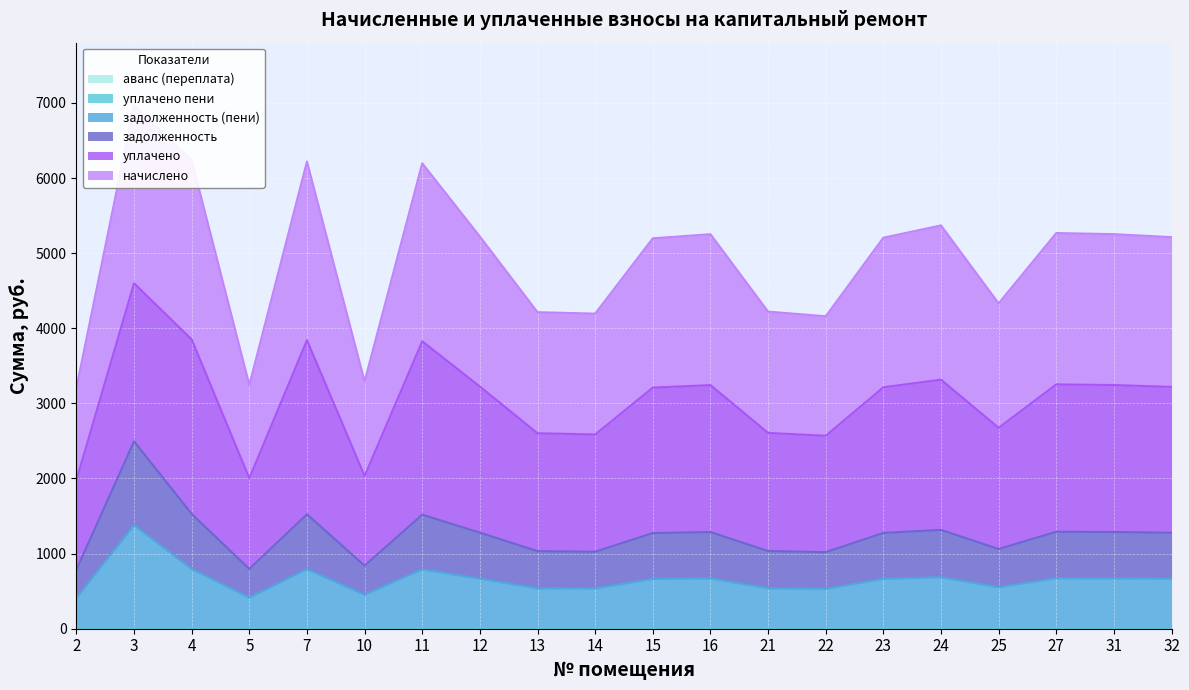

Between 2 and 22, which series saw the biggest shift?

начислено